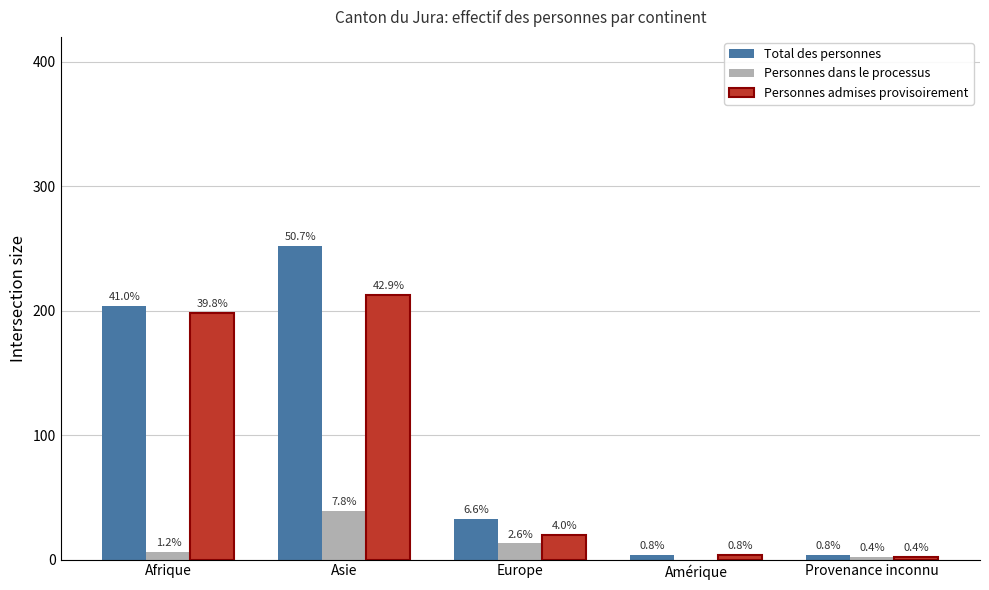

What are all the series names shown in the legend?

Total des personnes, Personnes dans le processus, Personnes admises provisoirement